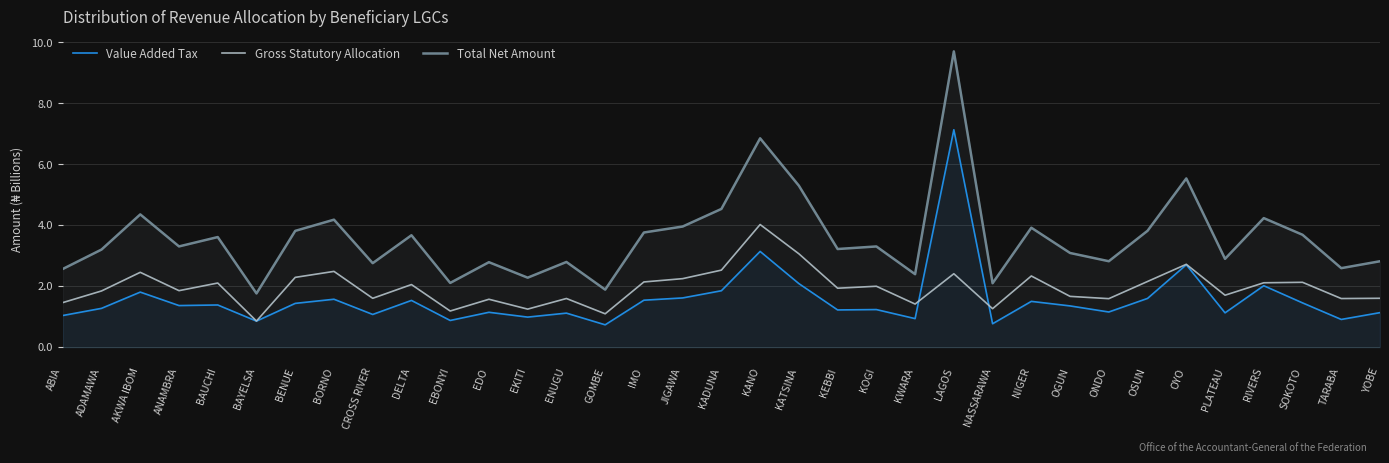

What is the highest value of the Total Net Amount series?

9.7